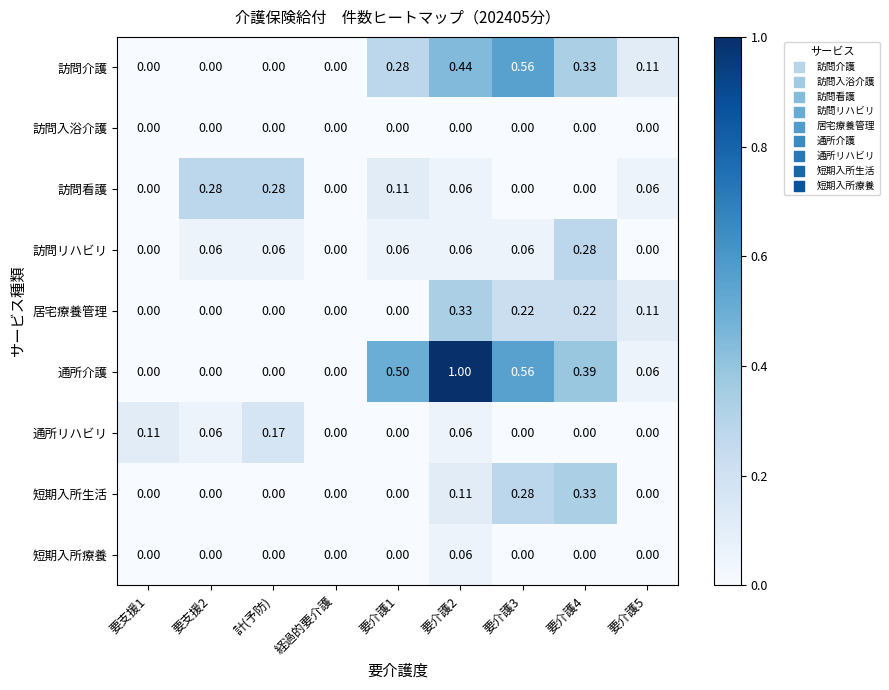

Which series changed the most between 要支援1 and 計(予防)?

訪問看護